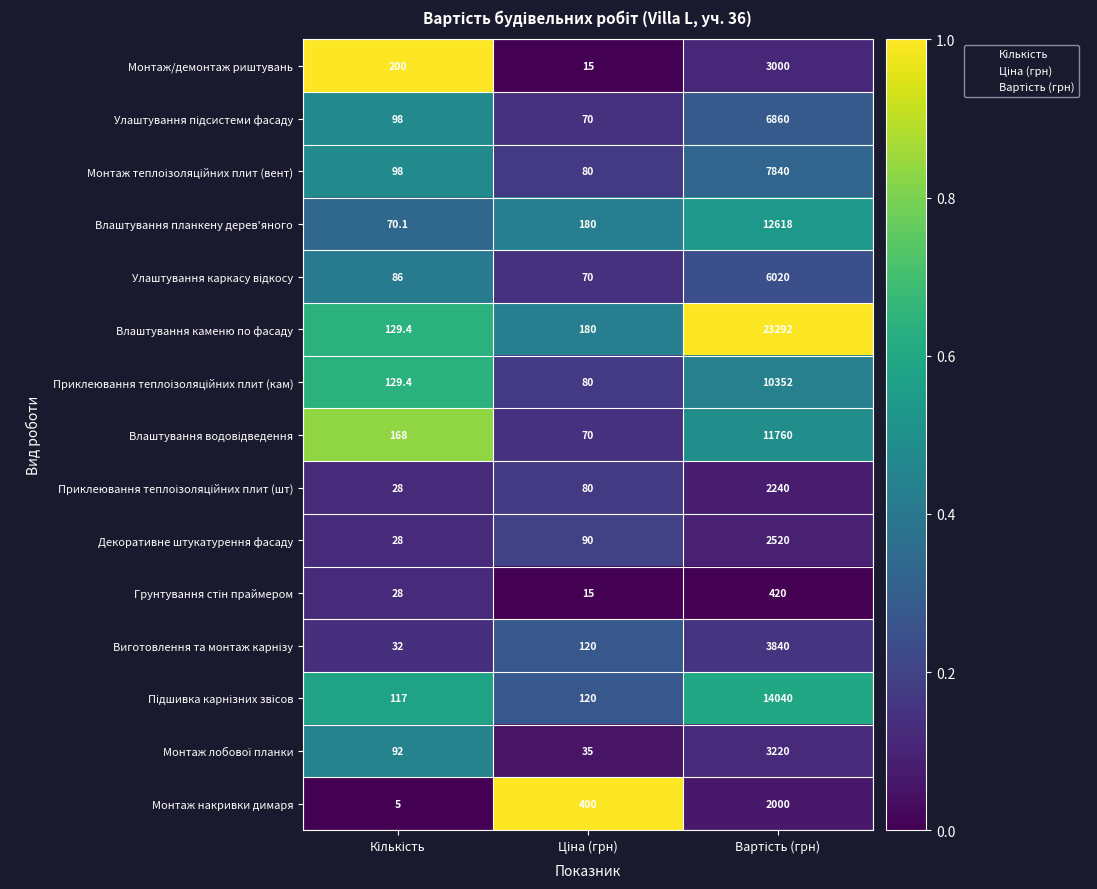

What is the maximum value shown in the chart?

23292.0